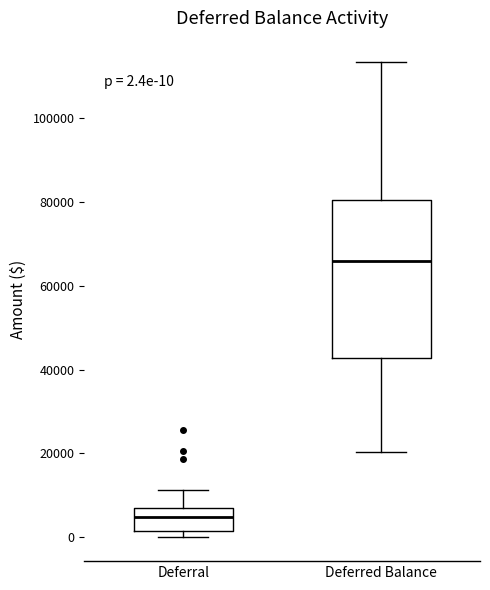

Comparing the boxes themselves (not the whiskers), which one is the tallest?

Deferred Balance